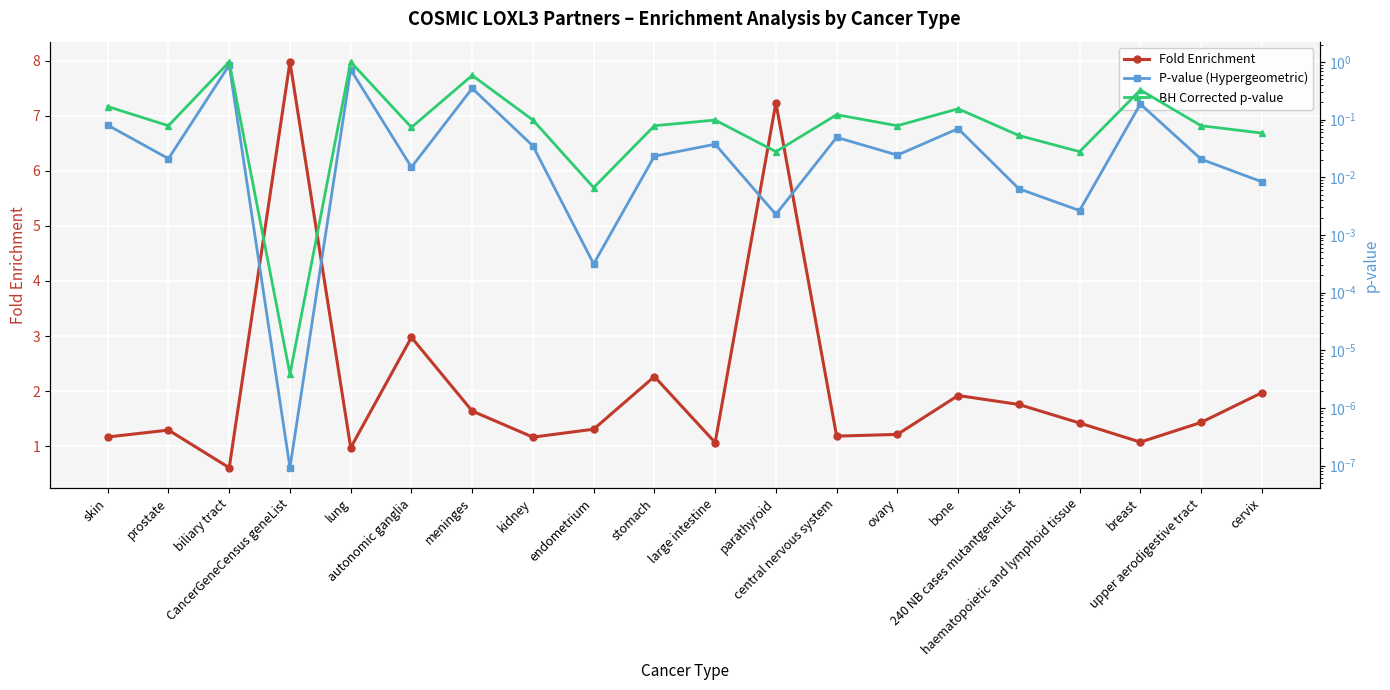

Reading left to right, transcribe all the data shown in this chart.

Fold Enrichment: 1.2	1.3	0.6	8.0	1.0	3.0	1.6	1.2	1.3	2.3	1.1	7.2	1.2	1.2	1.9	1.8	1.4	1.1	1.4	2.0
P-value (Hypergeometric): 0.1	0.0	0.9	0.0	0.7	0.0	0.3	0.0	0.0	0.0	0.0	0.0	0.0	0.0	0.1	0.0	0.0	0.2	0.0	0.0
BH Corrected p-value: 0.2	0.1	1.0	0.0	1.0	0.1	0.6	0.1	0.0	0.1	0.1	0.0	0.1	0.1	0.2	0.1	0.0	0.3	0.1	0.1